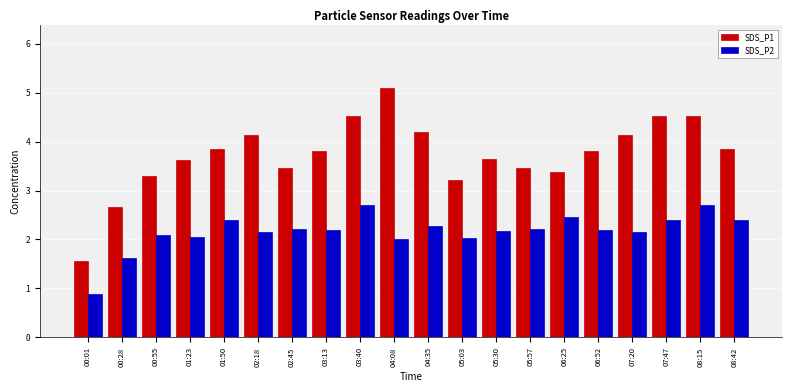

What is the label of the 16th bar from the left?

06:52